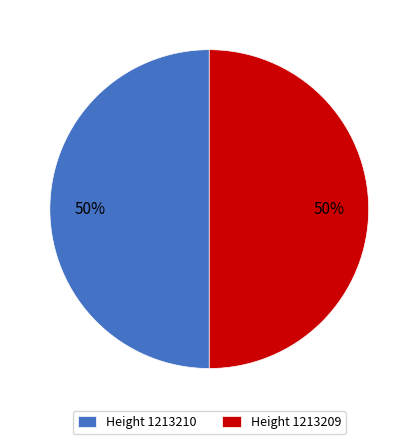

Count the number of slices in the pie.

2